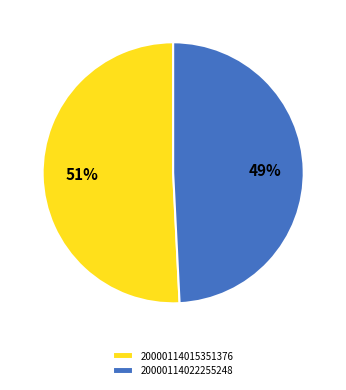

True or false: 20000114022255248 accounts for 64% of the total.

False